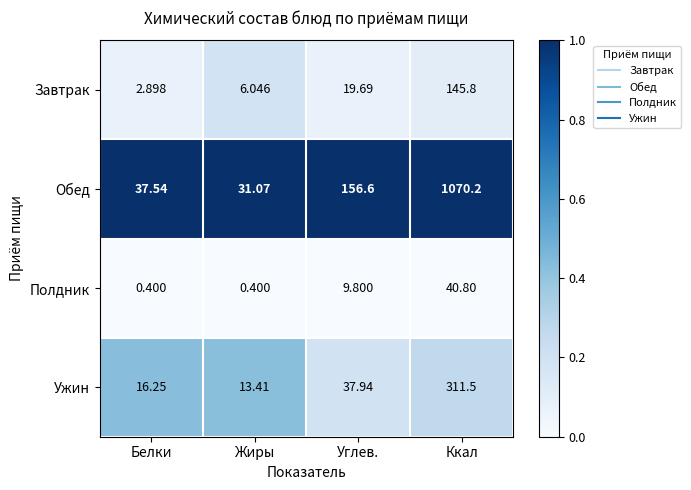

Between Белки and Ккал, which series saw the biggest shift?

Обед